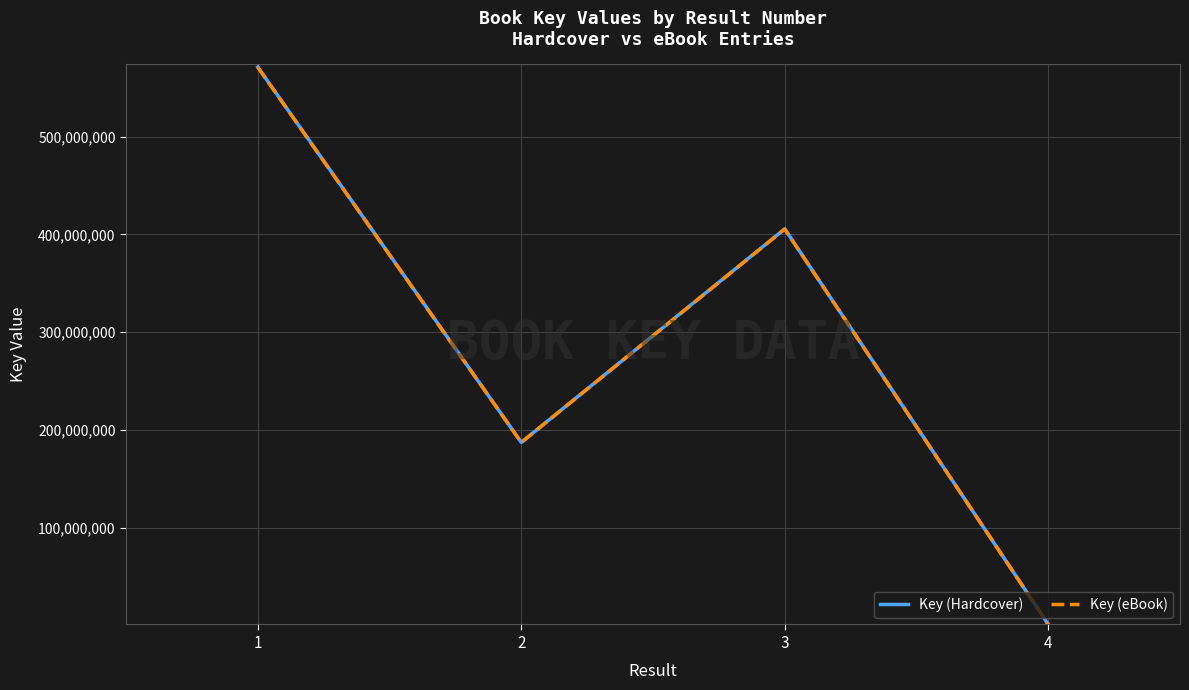

True or false: Key (eBook) and Key (Hardcover) cross at least once.

False